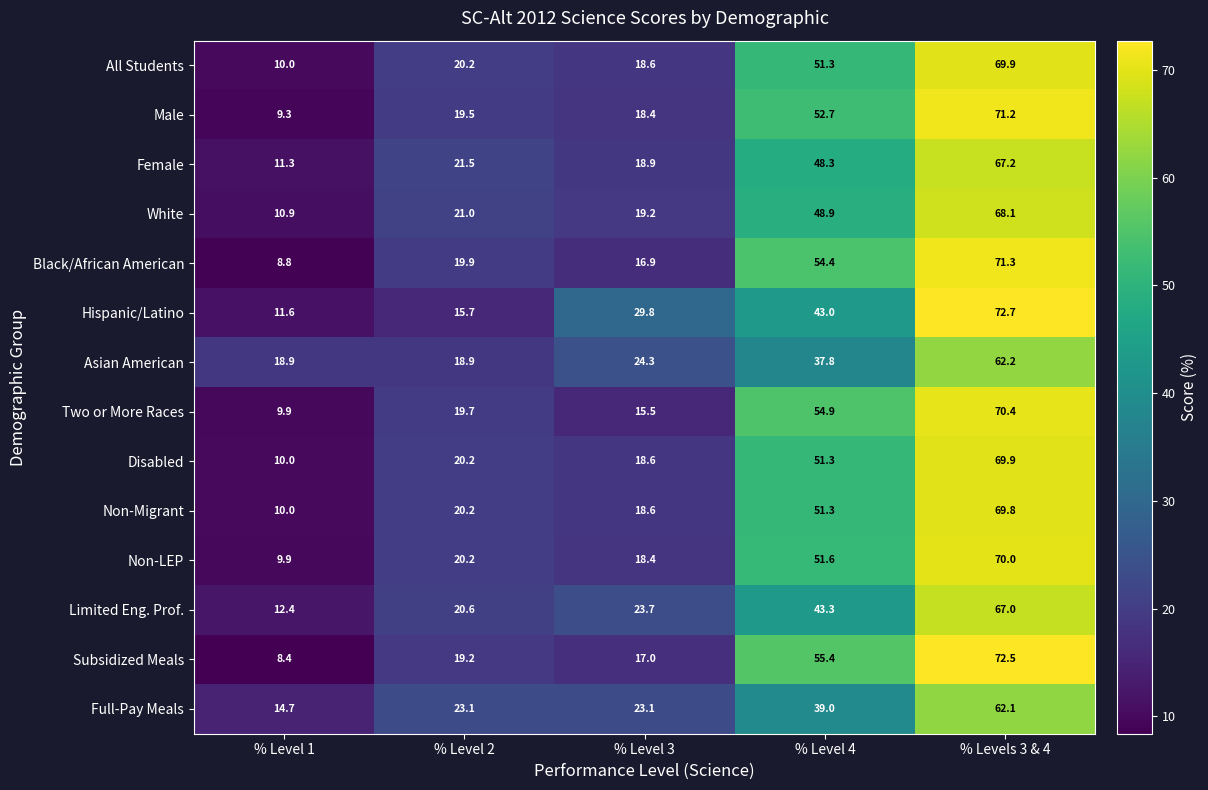

What is the smallest value displayed?

8.4